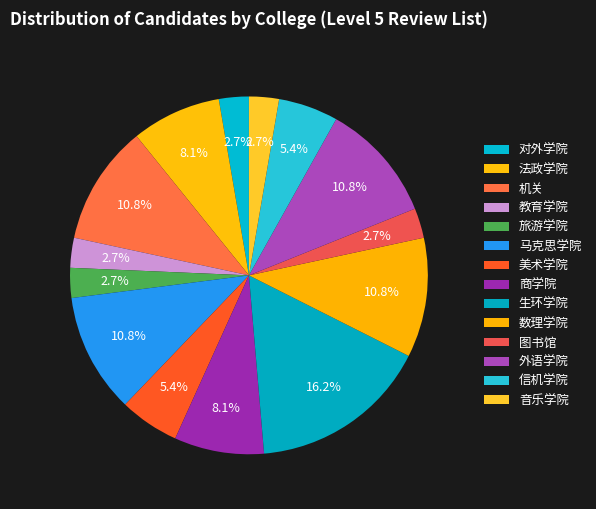

Which has a higher value, 生环学院 or 法政学院?

生环学院